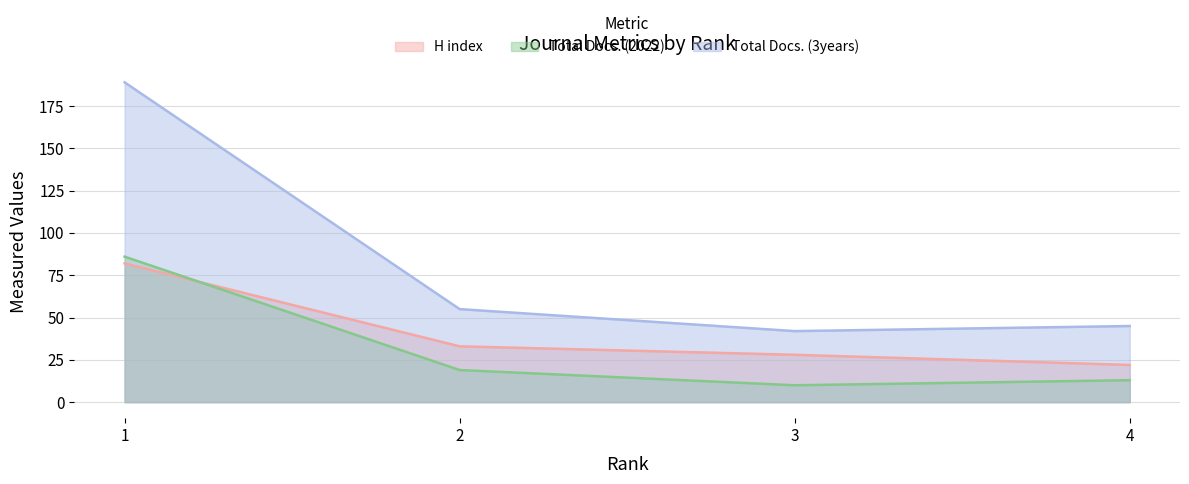

What is the sum of all Total Docs. (3years) values?

331